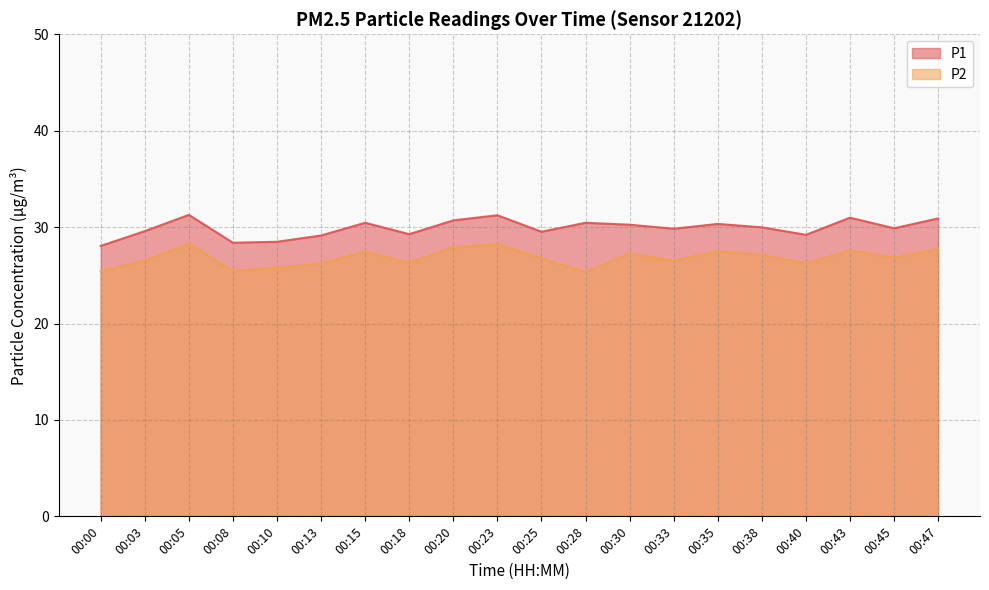

List the series in order of their overall mean, lowest first.

P2, P1